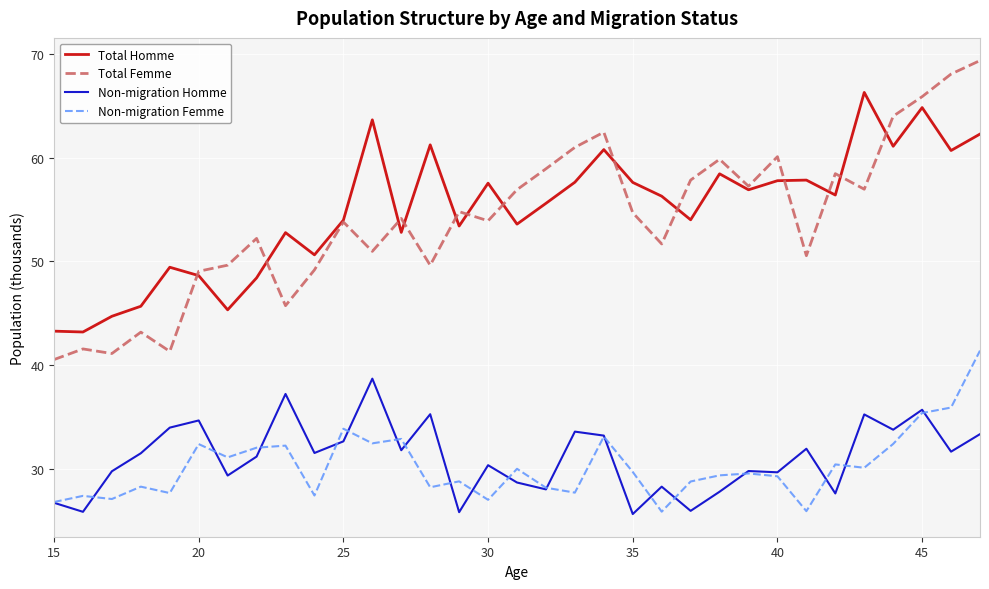

What is the greatest value displayed?

69.4